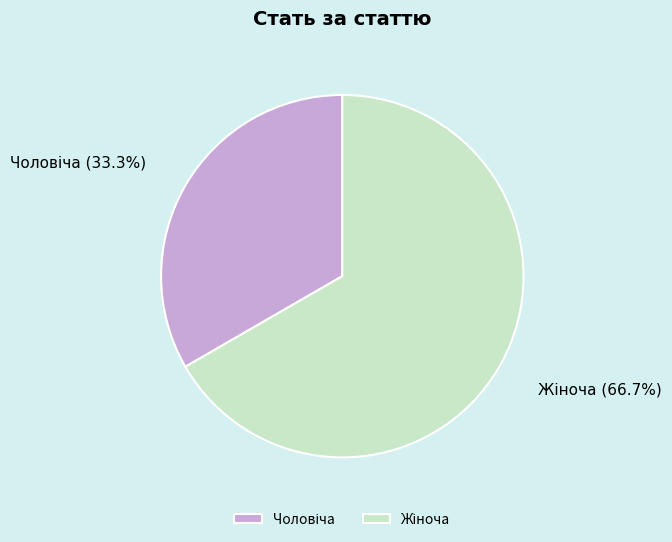

Does any single category account for the majority?

Yes